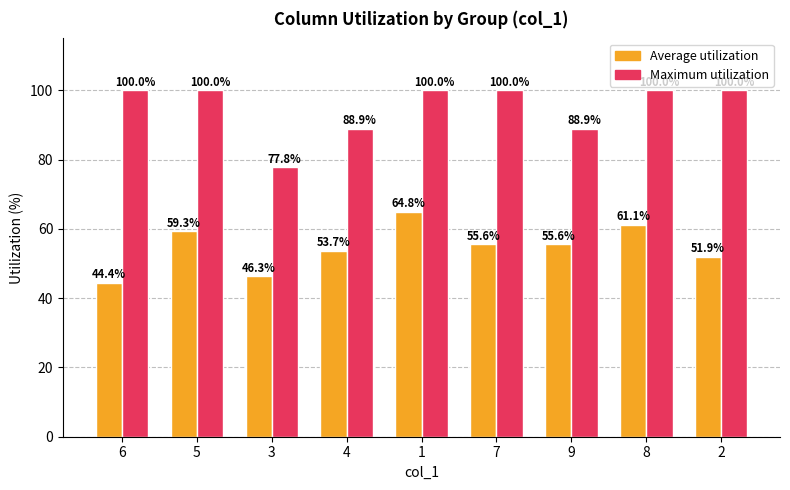

Rank the series by their average value, from highest to lowest.

Maximum utilization, Average utilization